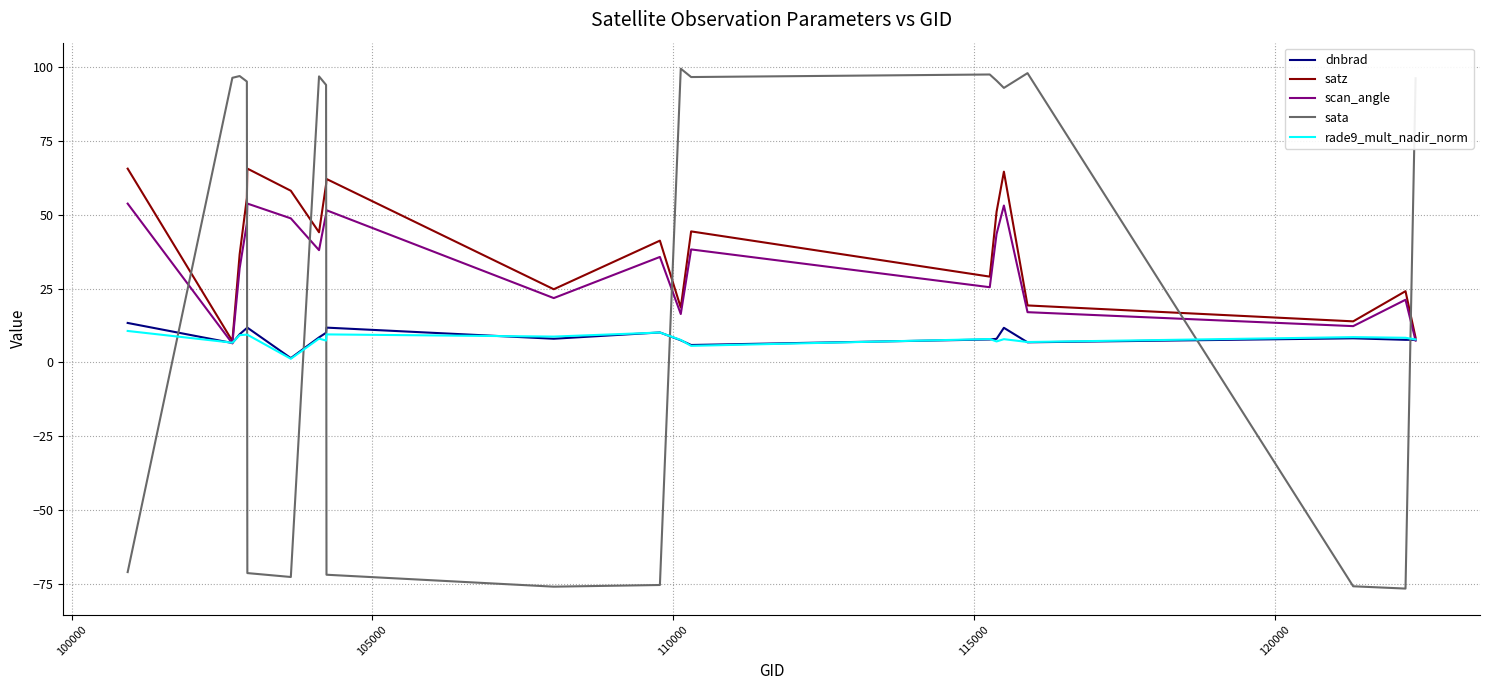

After their last crossing, which series has the higher values: sata or scan_angle?

sata